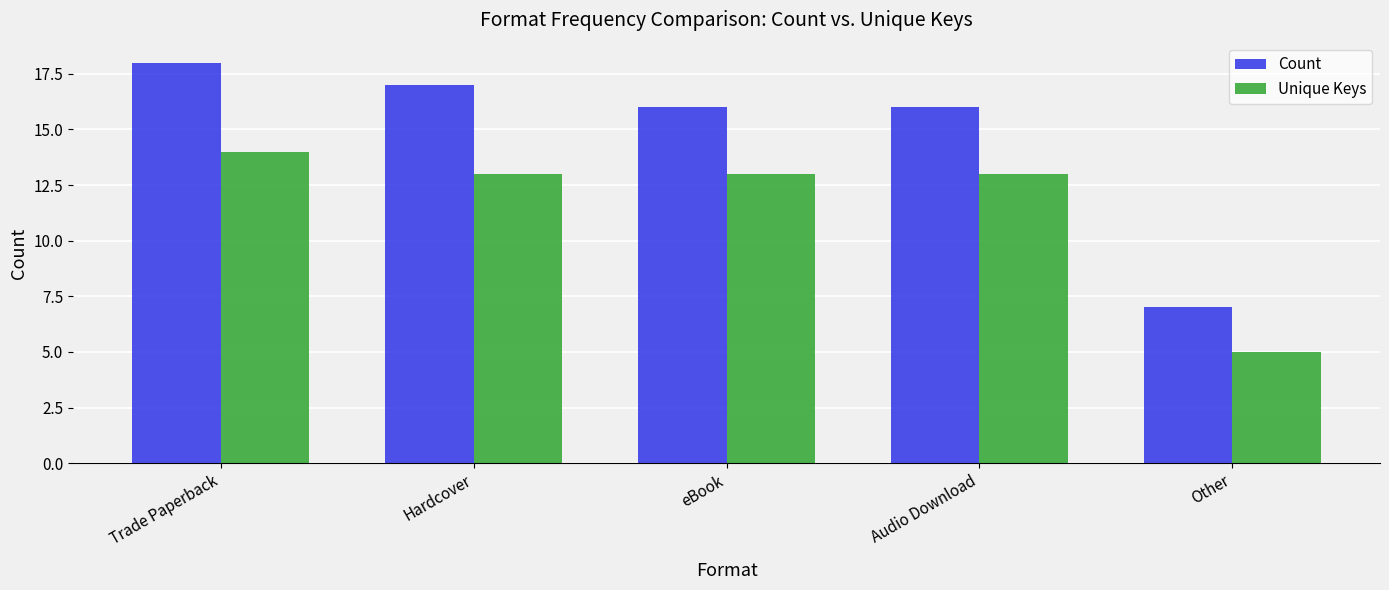

What is the difference between the highest and lowest values at Audio Download?

3